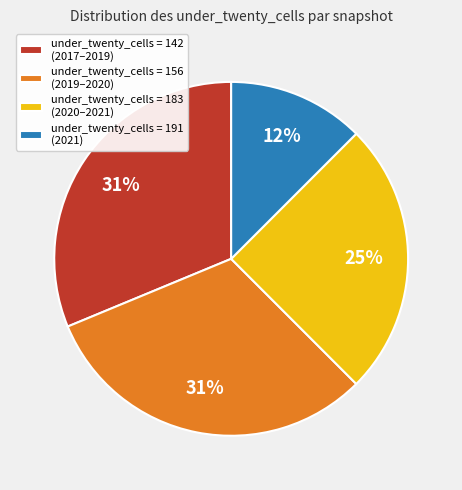

How many segments does this pie chart have?

4